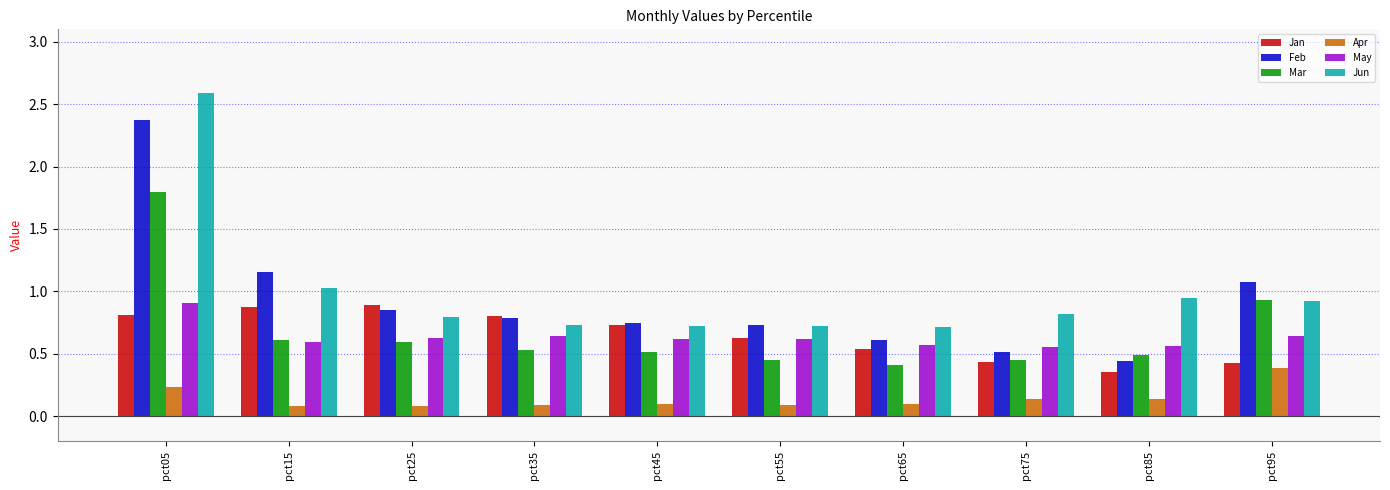

Which series changed the most between pct75 and pct95?

Feb